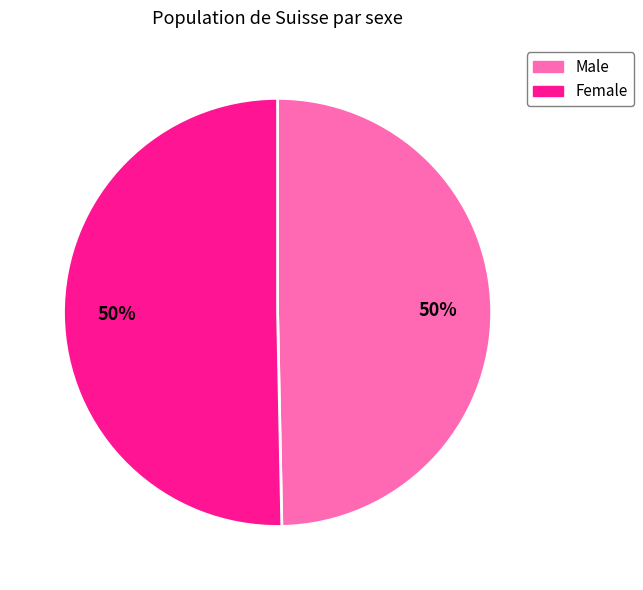

Combined, do Male and Female account for over 50%?

Yes